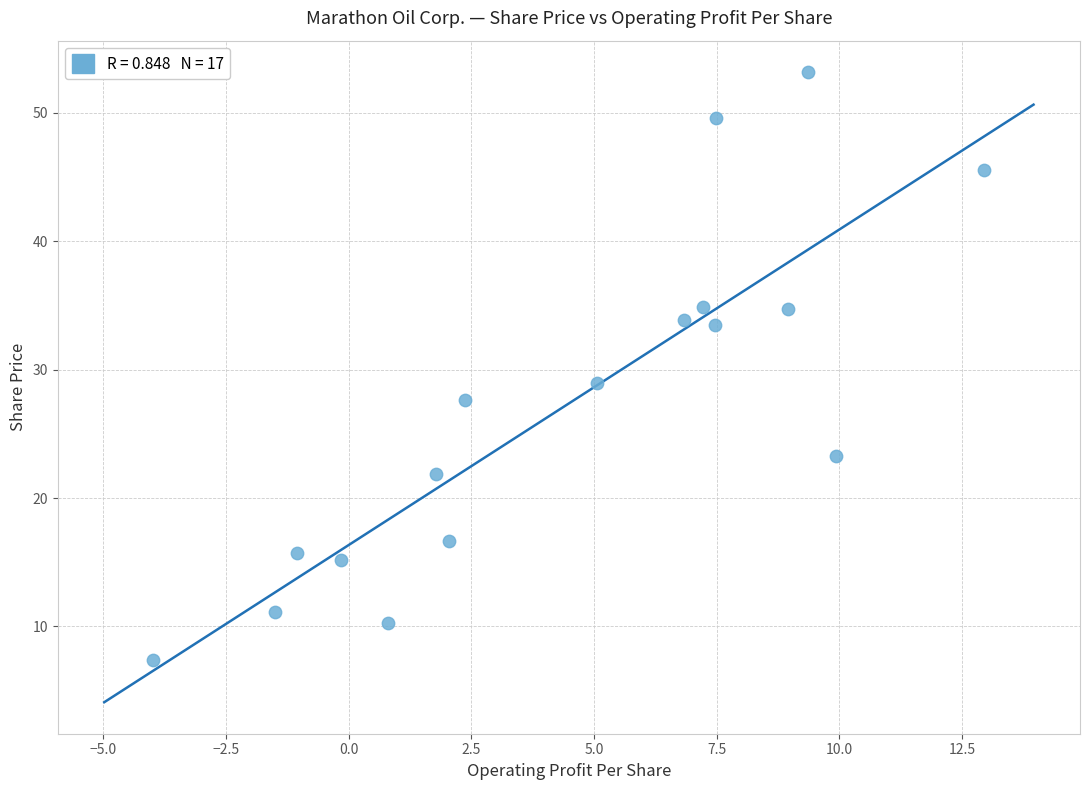

What is the range of Y values (max minus min)?

45.8